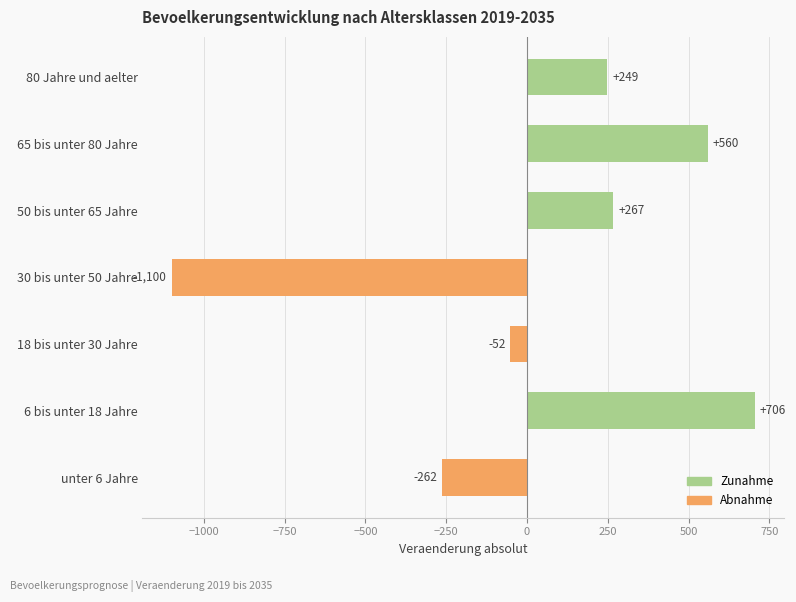

The chart shows a value of 706 at 6 bis unter 18 Jahre. True or false?

True